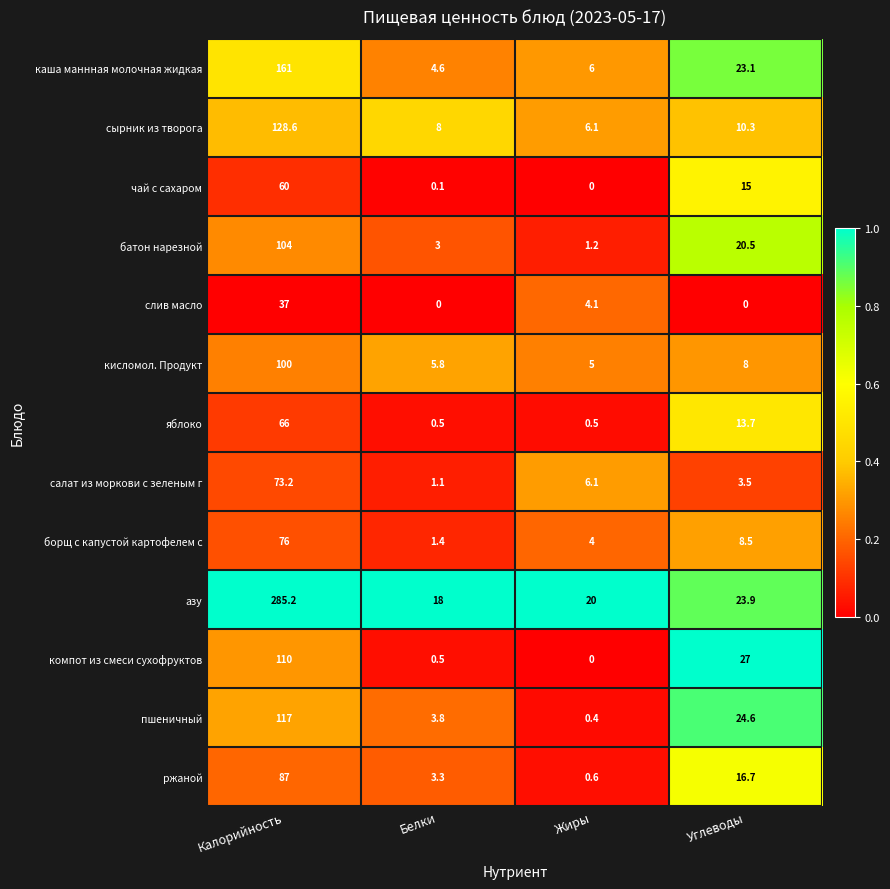

At how many categories does at least one series exceed 0?

4